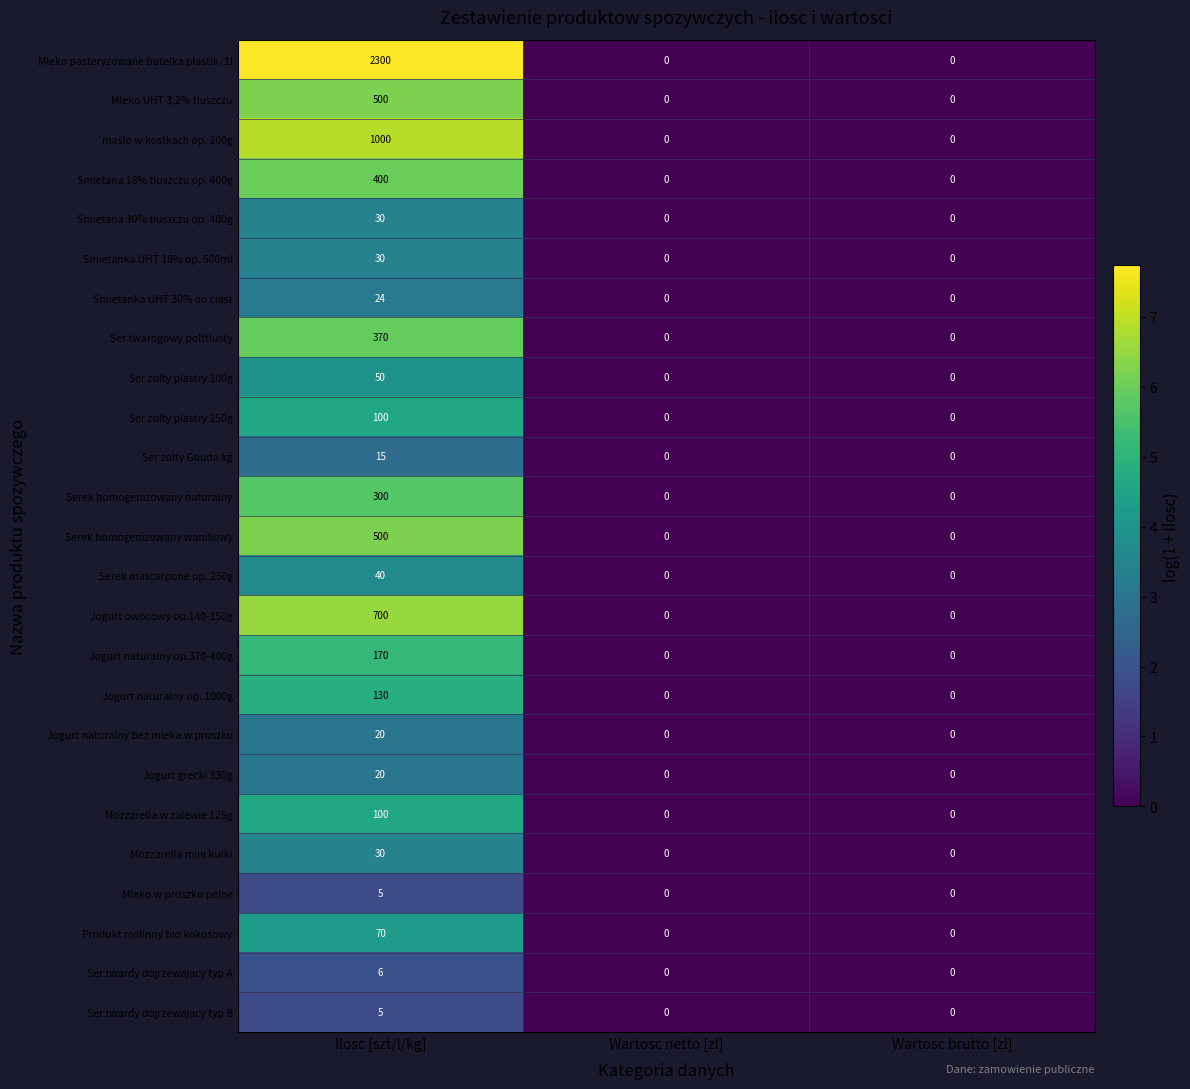

Count the Mozzarella mini kulki values in the range 0 to 30.

3